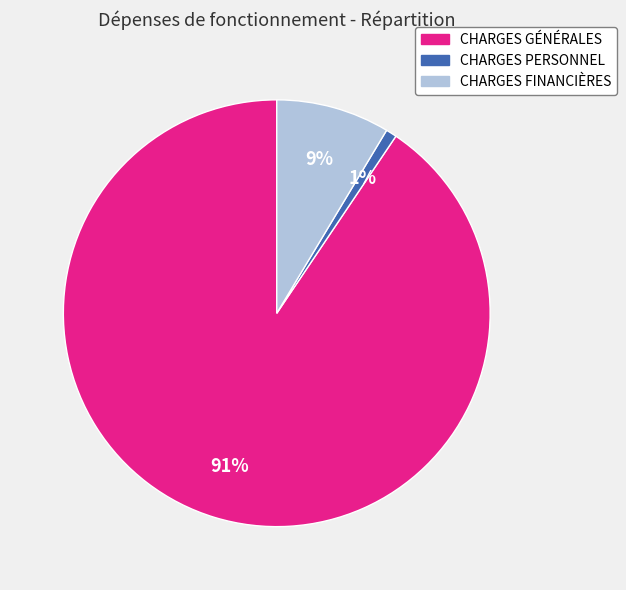

How many segments does this pie chart have?

3